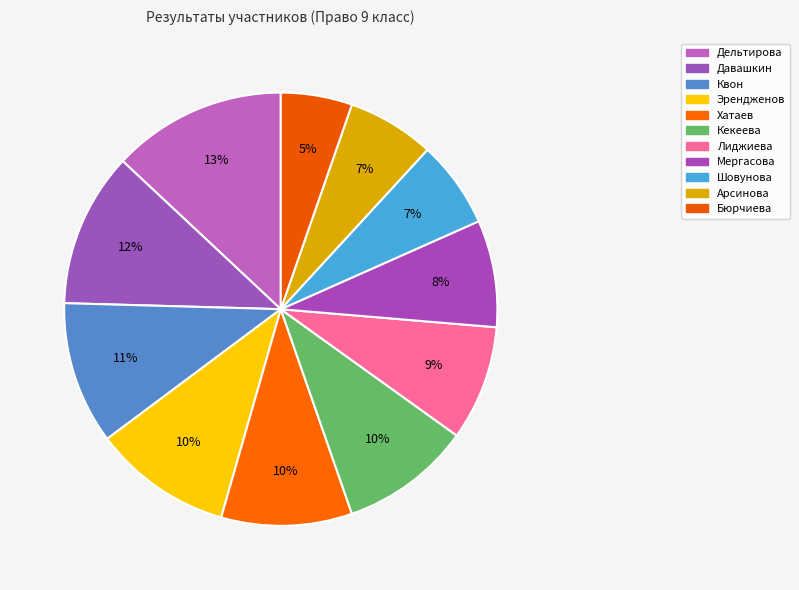

What is the smallest slice in the pie chart?

Бюрчиева